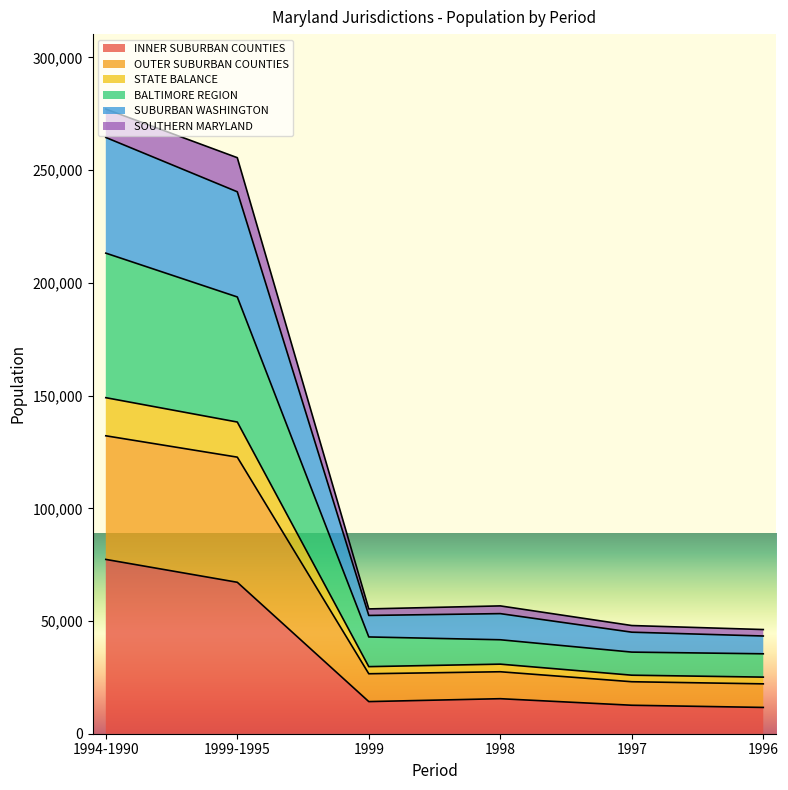

What is the highest value of the INNER SUBURBAN COUNTIES series?

77327